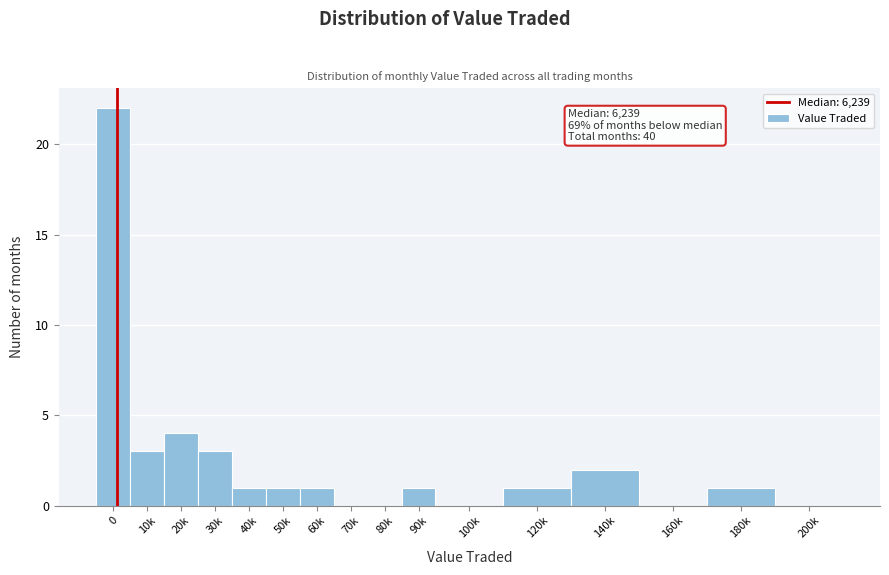

Reading left to right, transcribe all the data shown in this chart.

0=22	10k=3	20k=4	30k=3	40k=1	50k=1	60k=1	70k=0	80k=0	90k=1	100k=0	120k=1	140k=2	160k=0	180k=1	200k=0